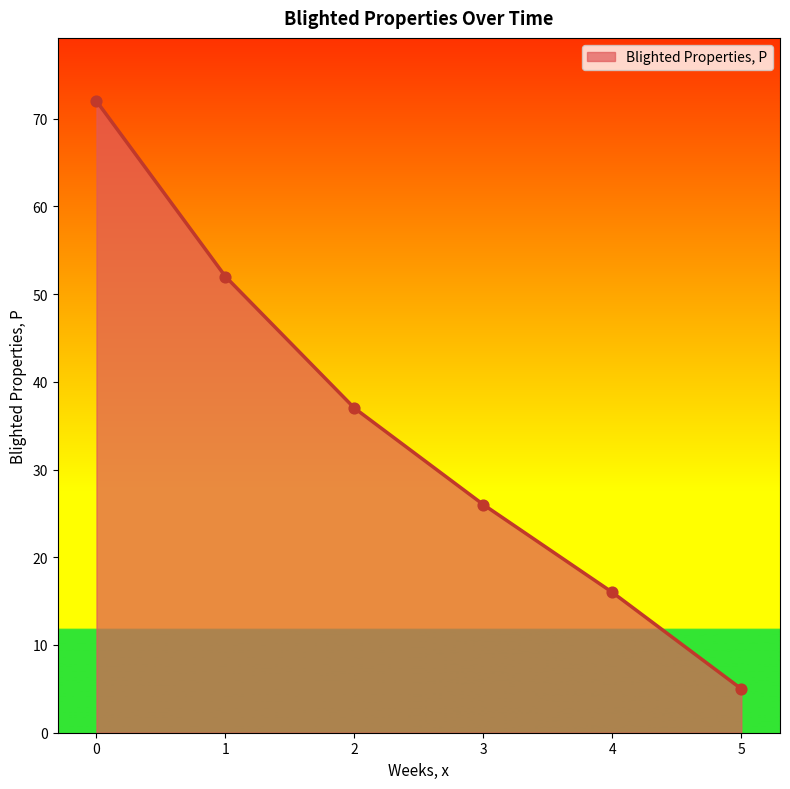

Approximately how many times larger is the value at 0 compared to 5?

14.4